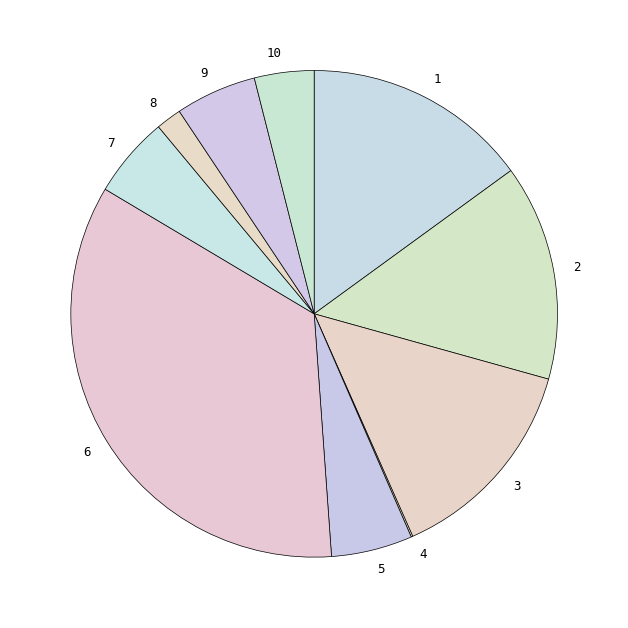

Does any single category account for the majority?

No